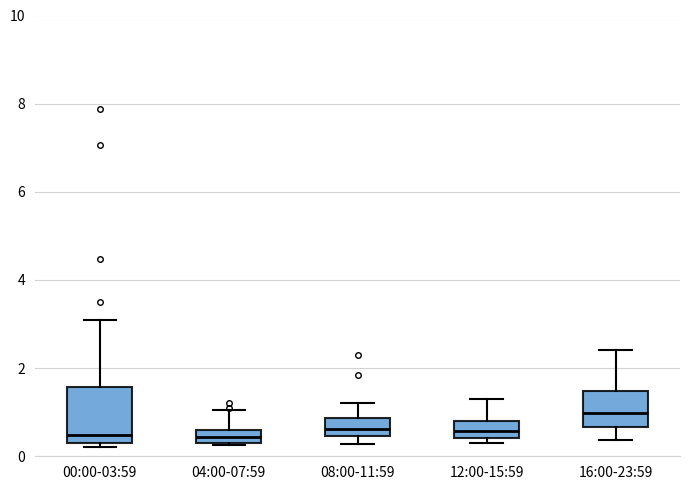

Reading left to right, transcribe this box plot: for each box, give where its median line is, the range the box spans, and where its two whiskers end, as read against the y-axis. The values are not printed on the chart, so give them approximately, as read against the axis.

00:00-03:59: median 0.4 (just above the box's lower edge), box 0.4 to 1.6, whiskers 0.2 to 3.2
04:00-07:59: median 0.4 (inside the box), box 0.4 to 0.6, whiskers 0.2 to 1.0
08:00-11:59: median 0.6, box 0.4 to 0.8, whiskers 0.2 to 1.2
12:00-15:59: median 0.6, box 0.4 to 0.8, whiskers 0.4 (just below the box's lower edge) to 1.4
16:00-23:59: median 1.0, box 0.6 to 1.4, whiskers 0.4 to 2.4